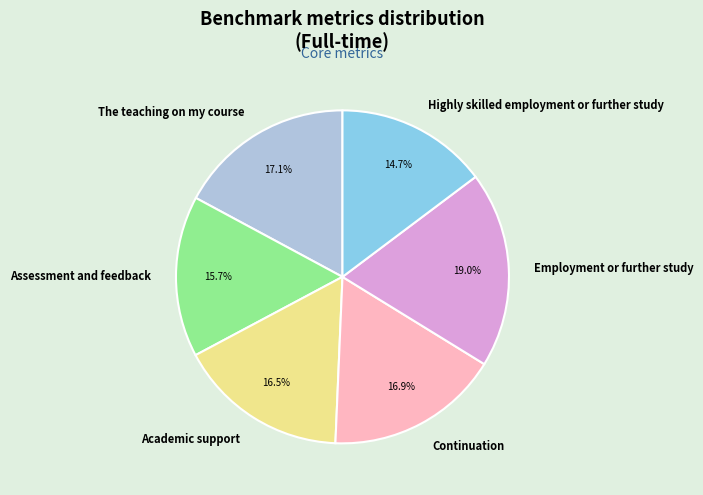

What is the ratio of the value at Continuation to the value at The teaching on my course?

1.0